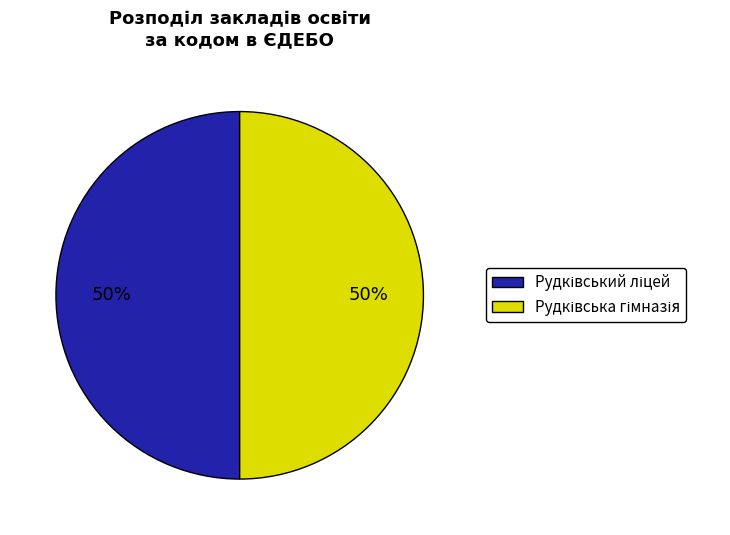

Which slice is the largest?

Рудківський ліцей